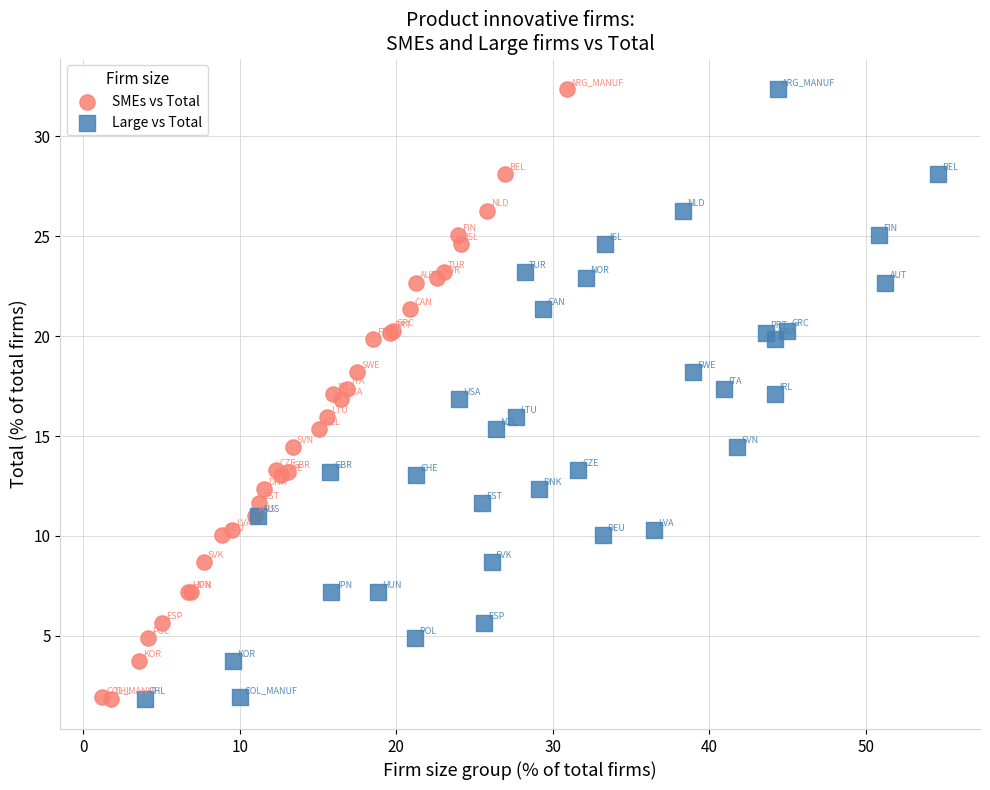

What are all the series names shown in the legend?

SMEs vs Total, Large vs Total